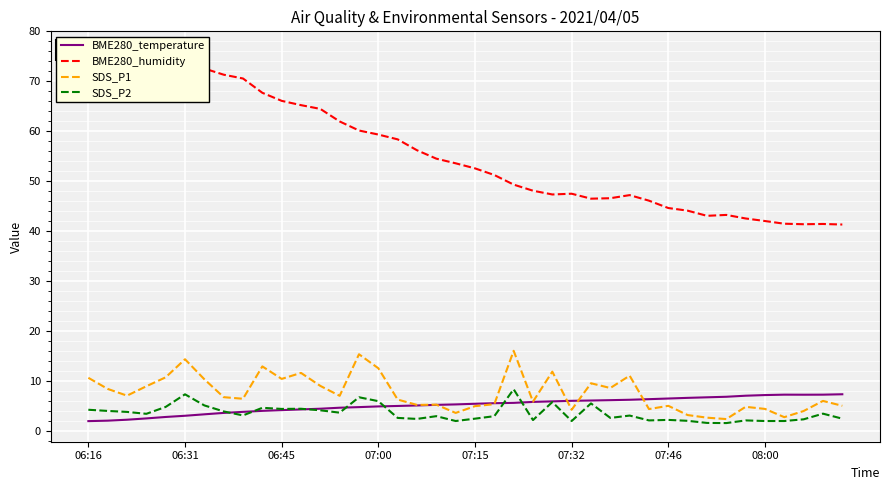

Which series has the largest total across all categories?

BME280_humidity